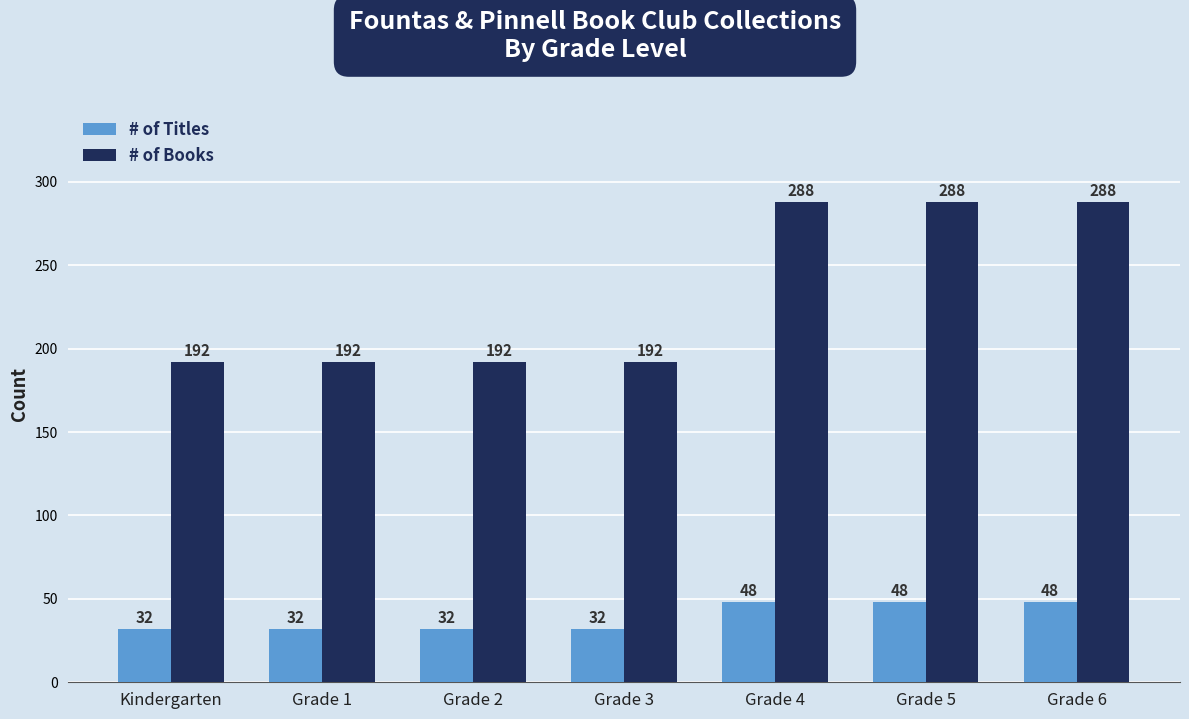

What is the label of the 4th bar from the right?

Grade 3